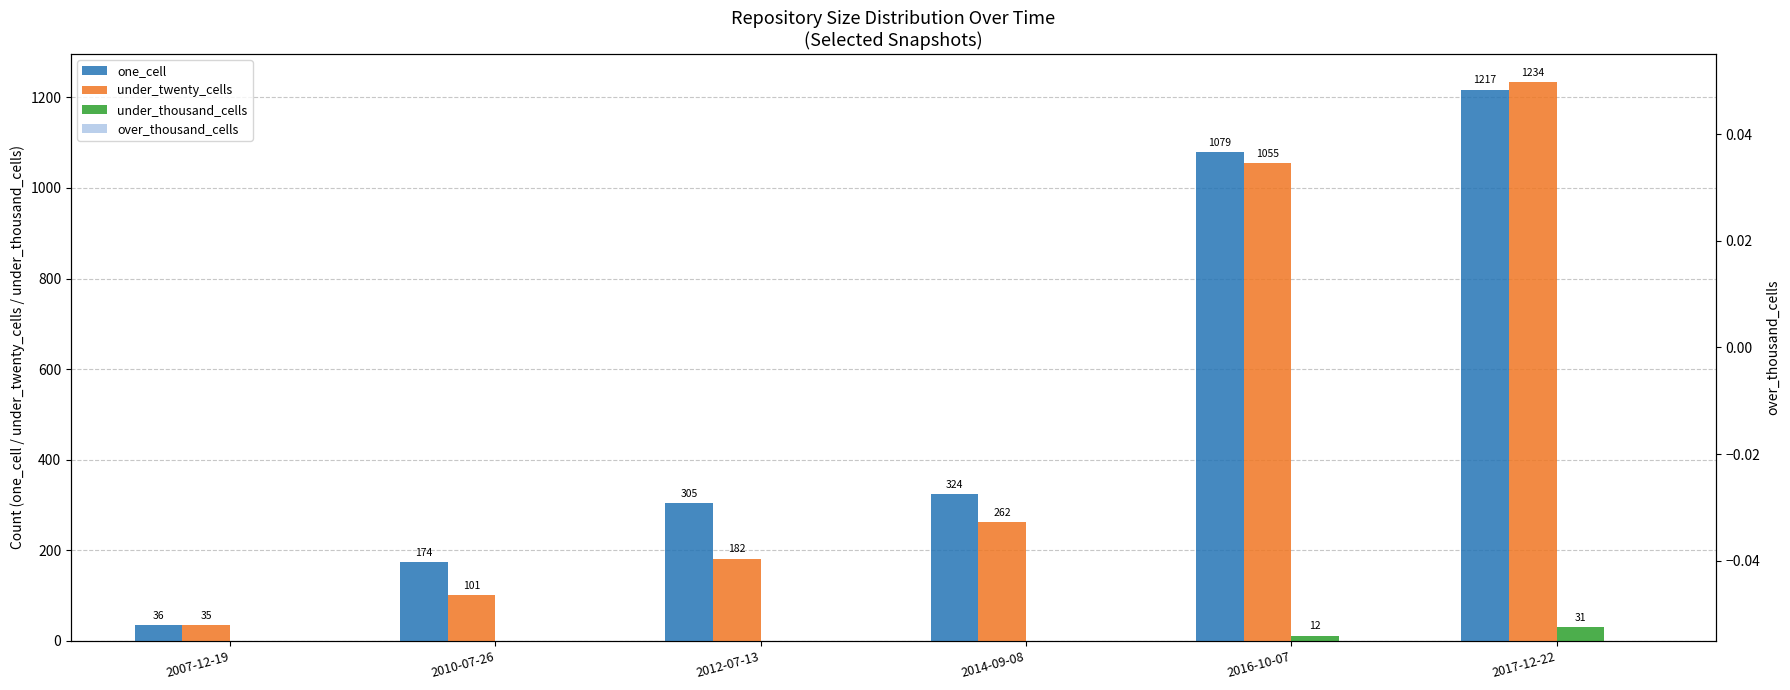

Which series has the largest range (max minus min)?

under_twenty_cells